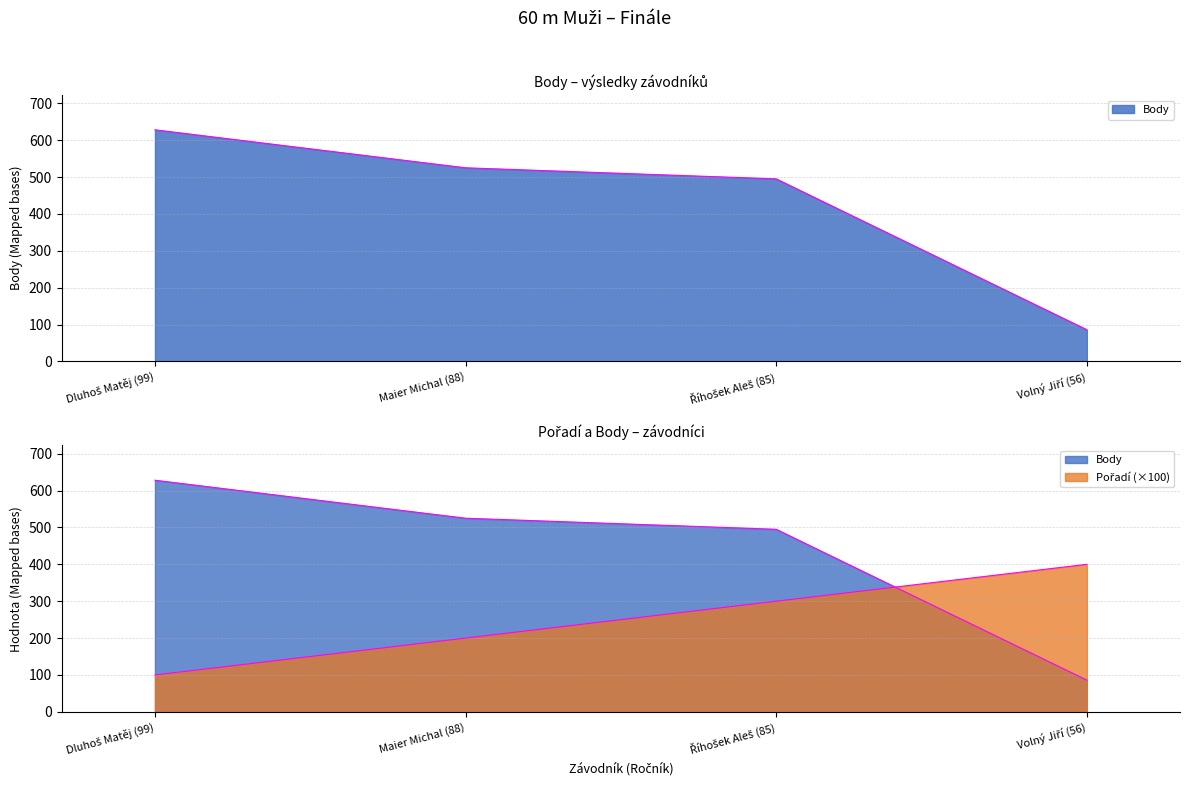

Reading left to right, extract all data points from this chart.

Pořadí: 100	200	300	400
Body: 628	525	495	86